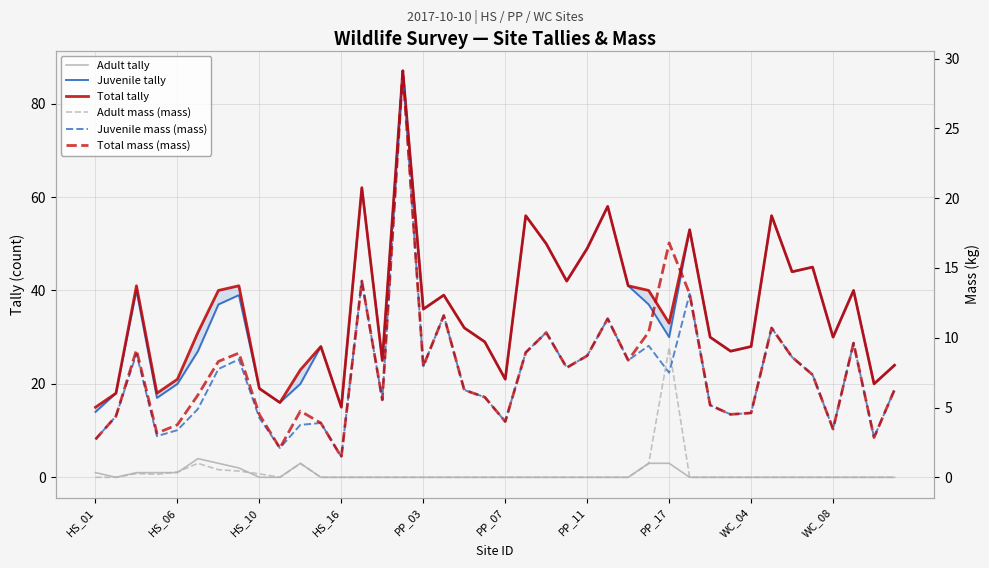

Is it true that Juvenile tally equals 2.8 at HS_01?

False